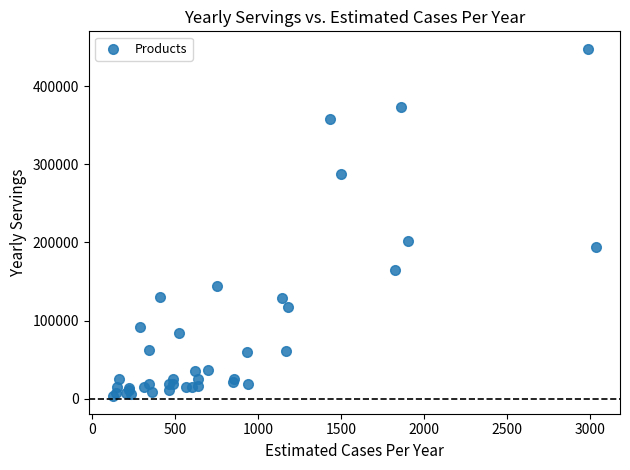

What Y value in the scatter plot is closest to 225513?

201824